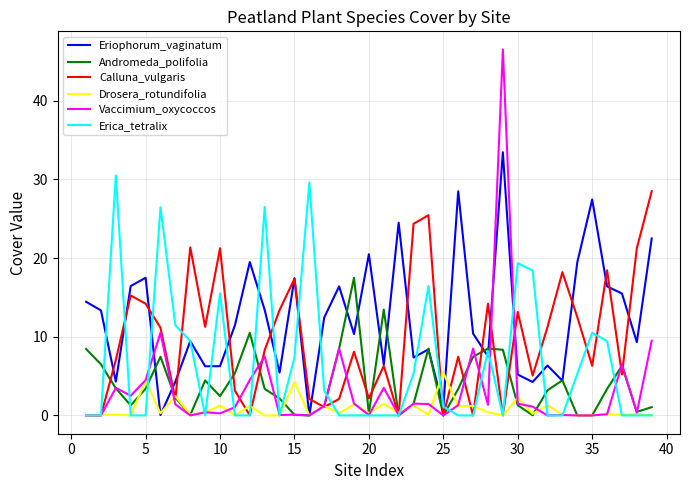

Which series has the widest spread of values?

Vaccimium_oxycoccos